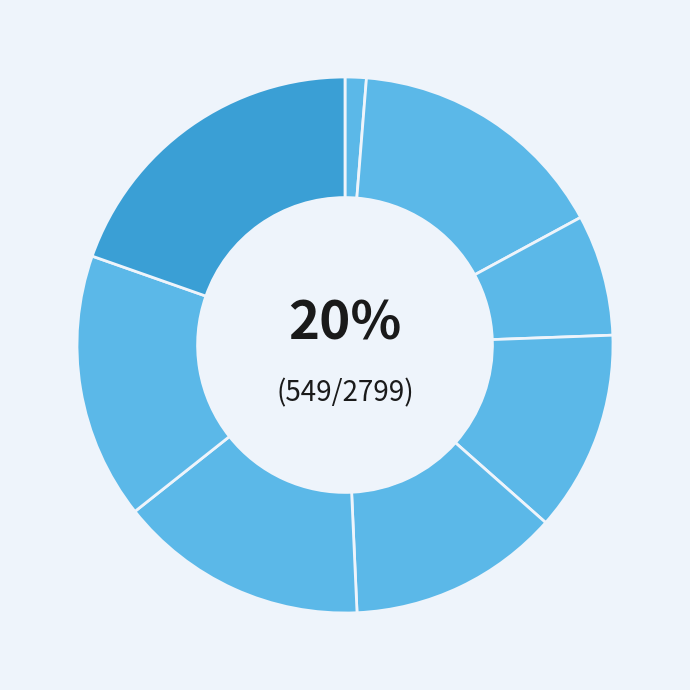

To the nearest percent, what is the average slice percentage?

13%